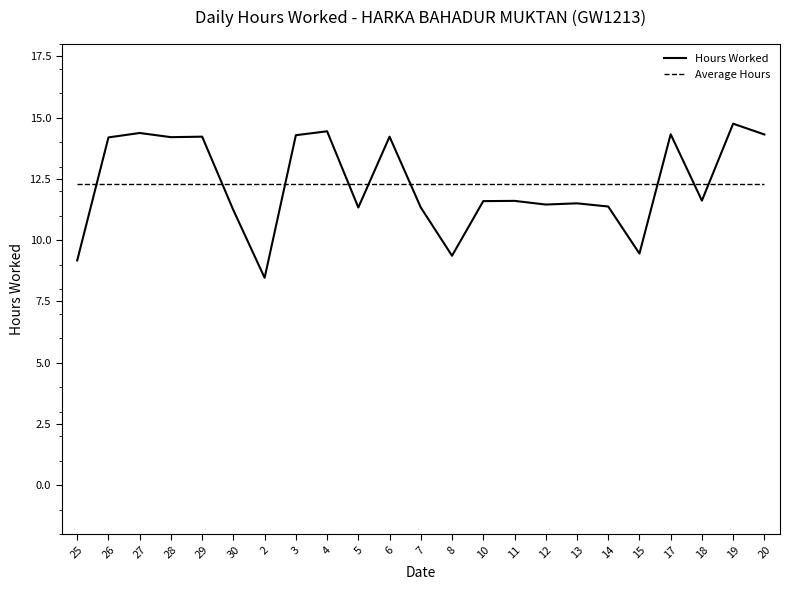

True or false: Average Hours has a value of 12.3 at 20.

True